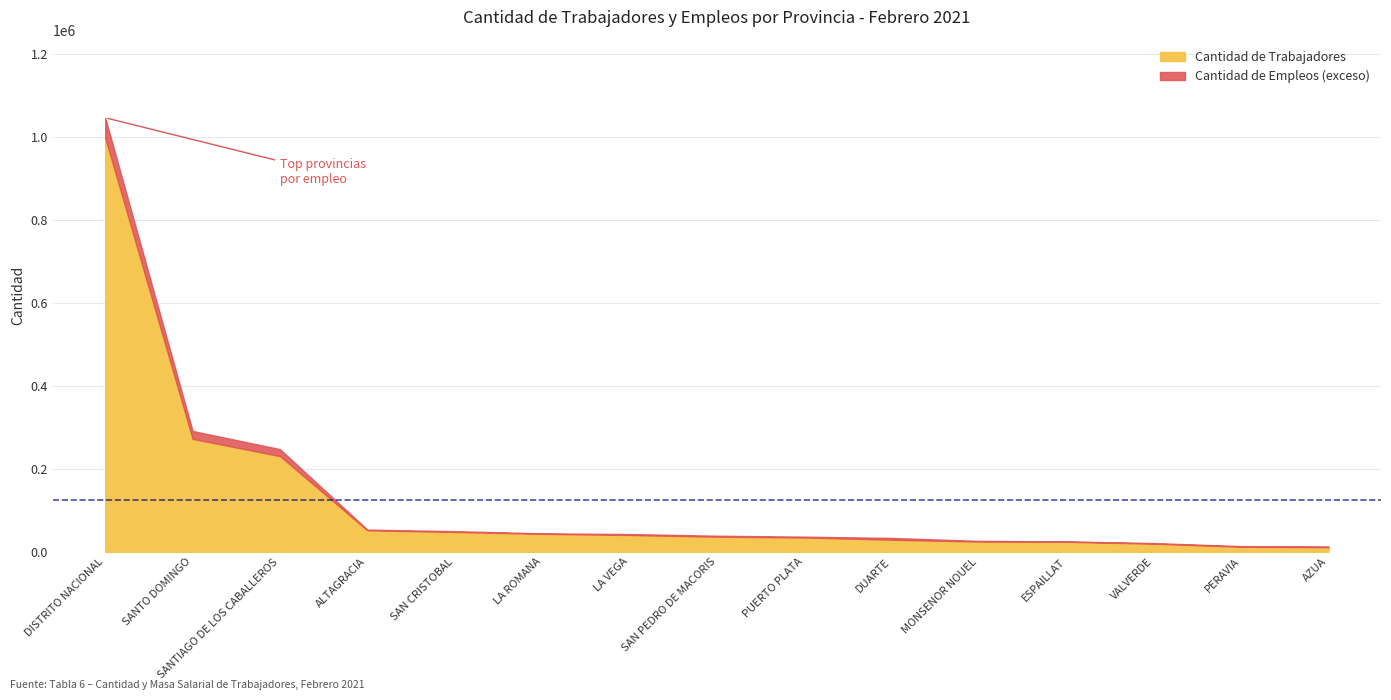

The chart shows a value of 21330 at LA VEGA. True or false?

False